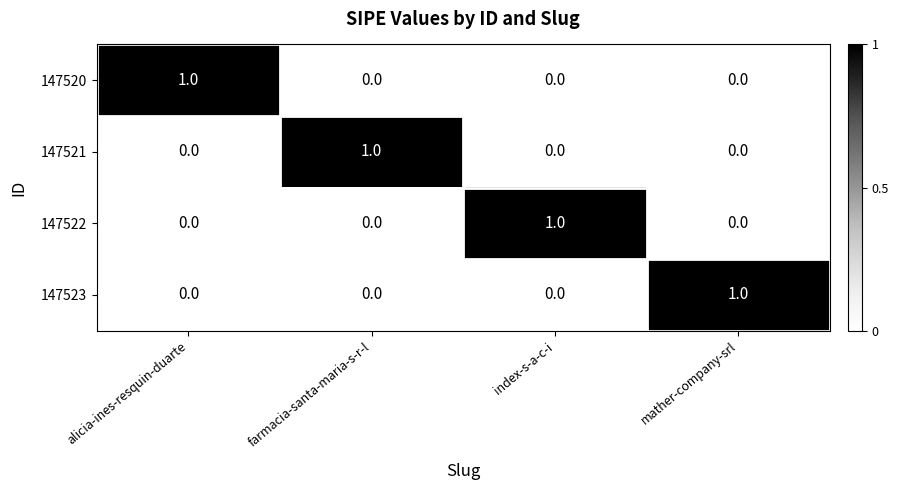

Is it true that 147522 equals 0 at mather-company-srl?

True